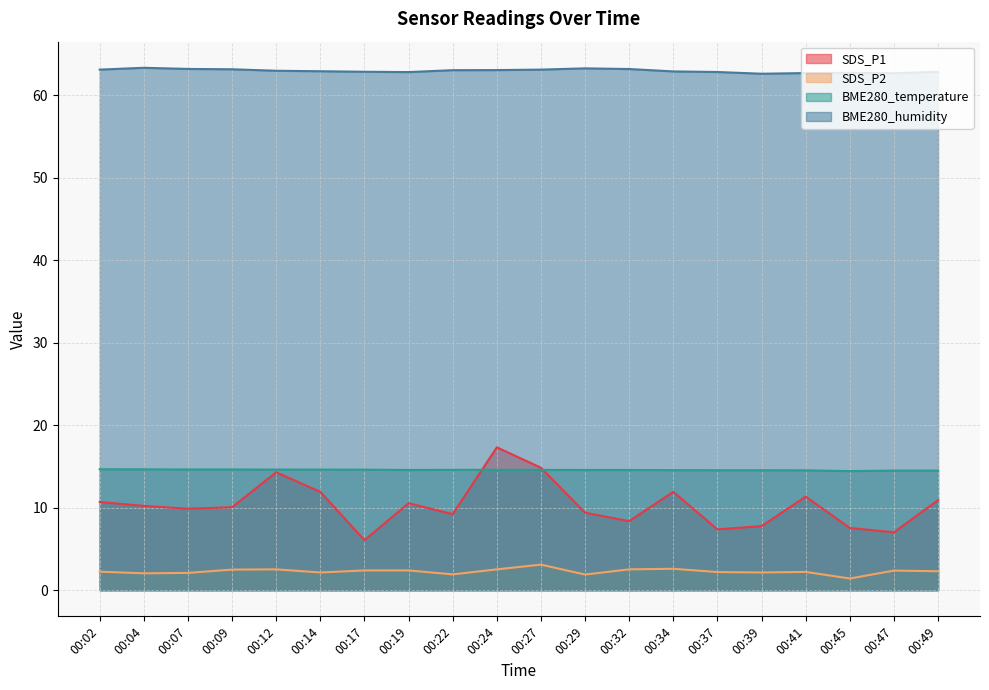

How many lines are shown in the chart?

4